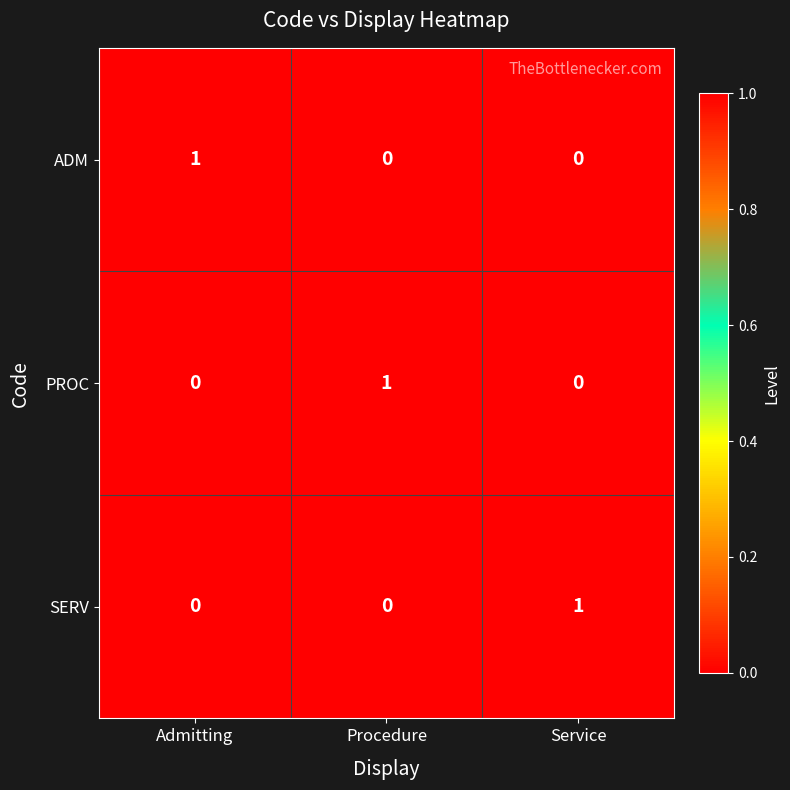

How many data points does each series have?

3